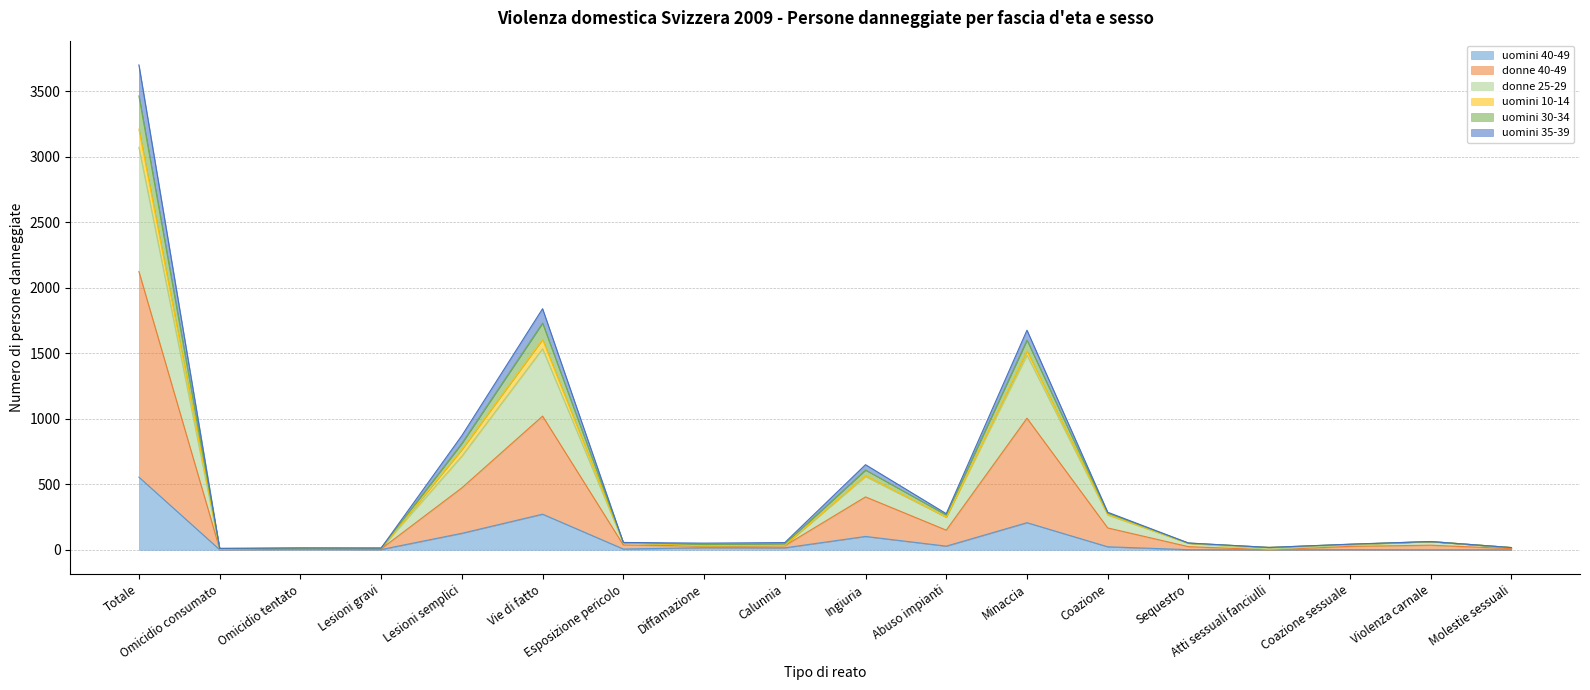

Count the number of categories in the chart.

18